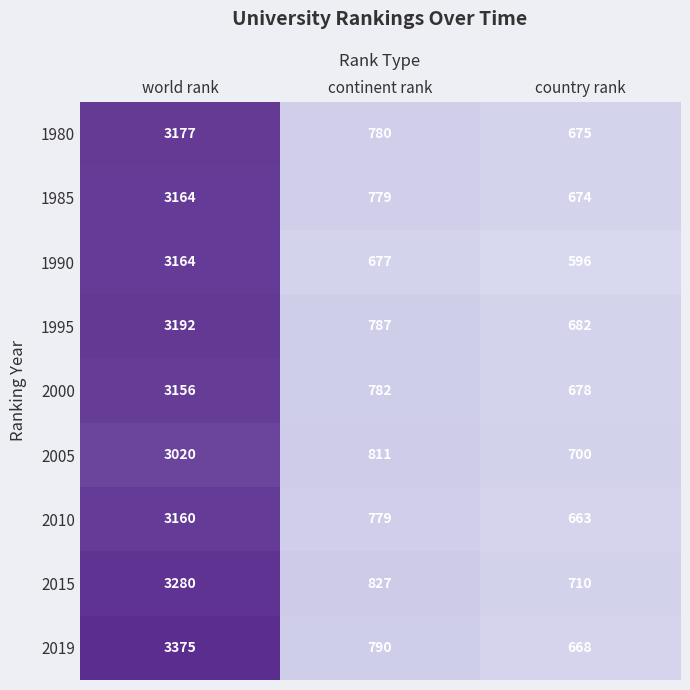

Reading left to right, list all the values displayed in this chart.

1980: world rank=3177	continent rank=780	country rank=675
1985: world rank=3164	continent rank=779	country rank=674
1990: world rank=3164	continent rank=677	country rank=596
1995: world rank=3192	continent rank=787	country rank=682
2000: world rank=3156	continent rank=782	country rank=678
2005: world rank=3020	continent rank=811	country rank=700
2010: world rank=3160	continent rank=779	country rank=663
2015: world rank=3280	continent rank=827	country rank=710
2019: world rank=3375	continent rank=790	country rank=668